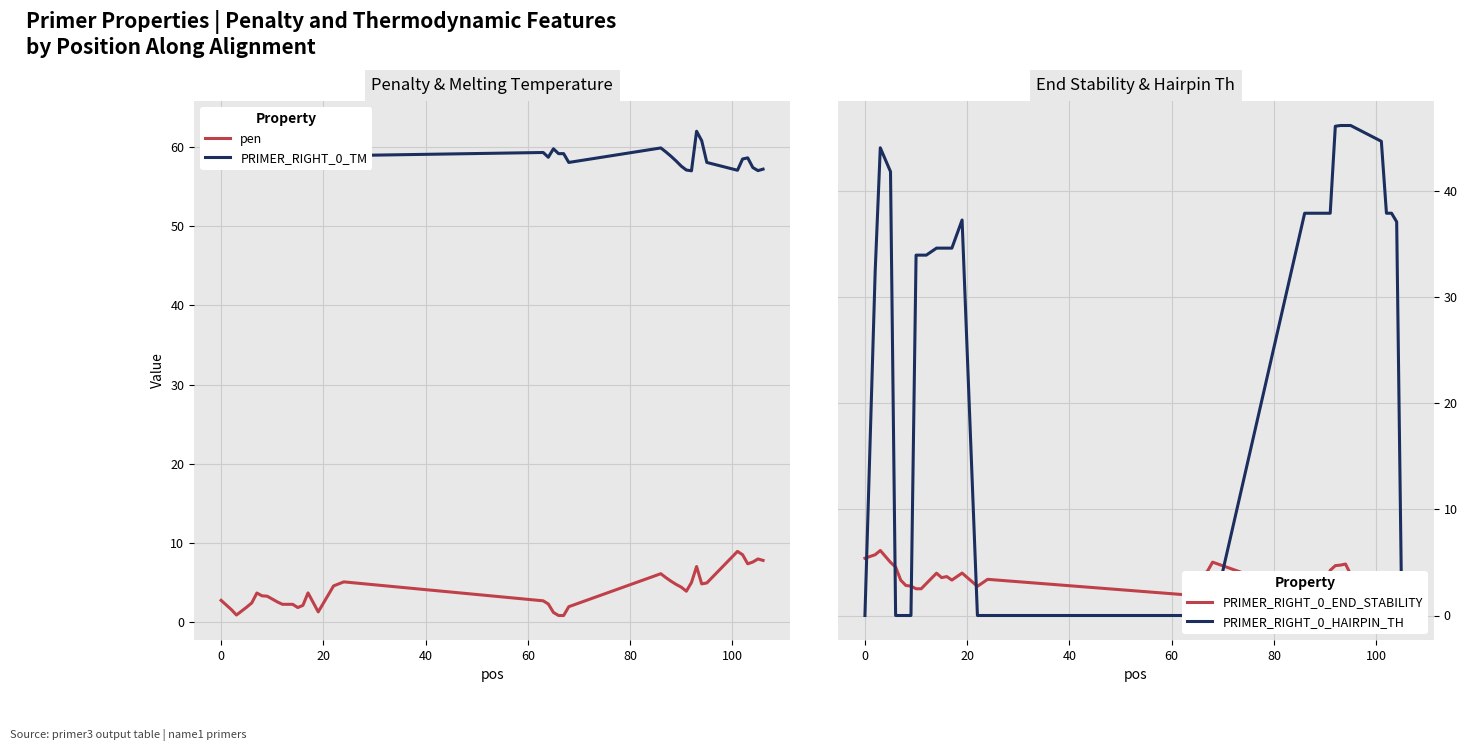

What are all the series names shown in the legend?

pen, PRIMER_RIGHT_0_TM, PRIMER_RIGHT_0_END_STABILITY, PRIMER_RIGHT_0_HAIRPIN_TH